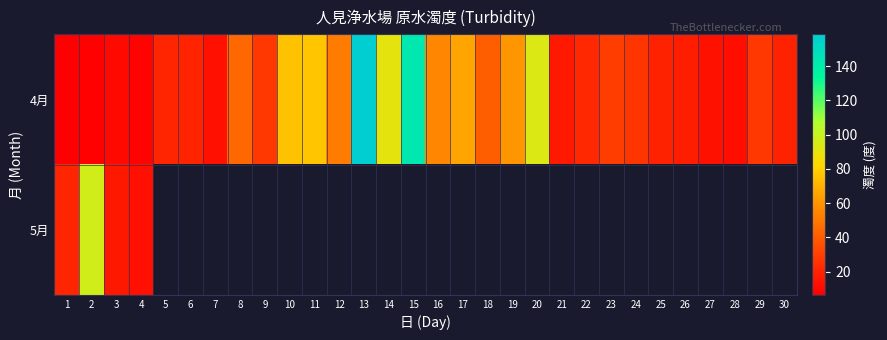

At which category is the sum across all series the highest?

2